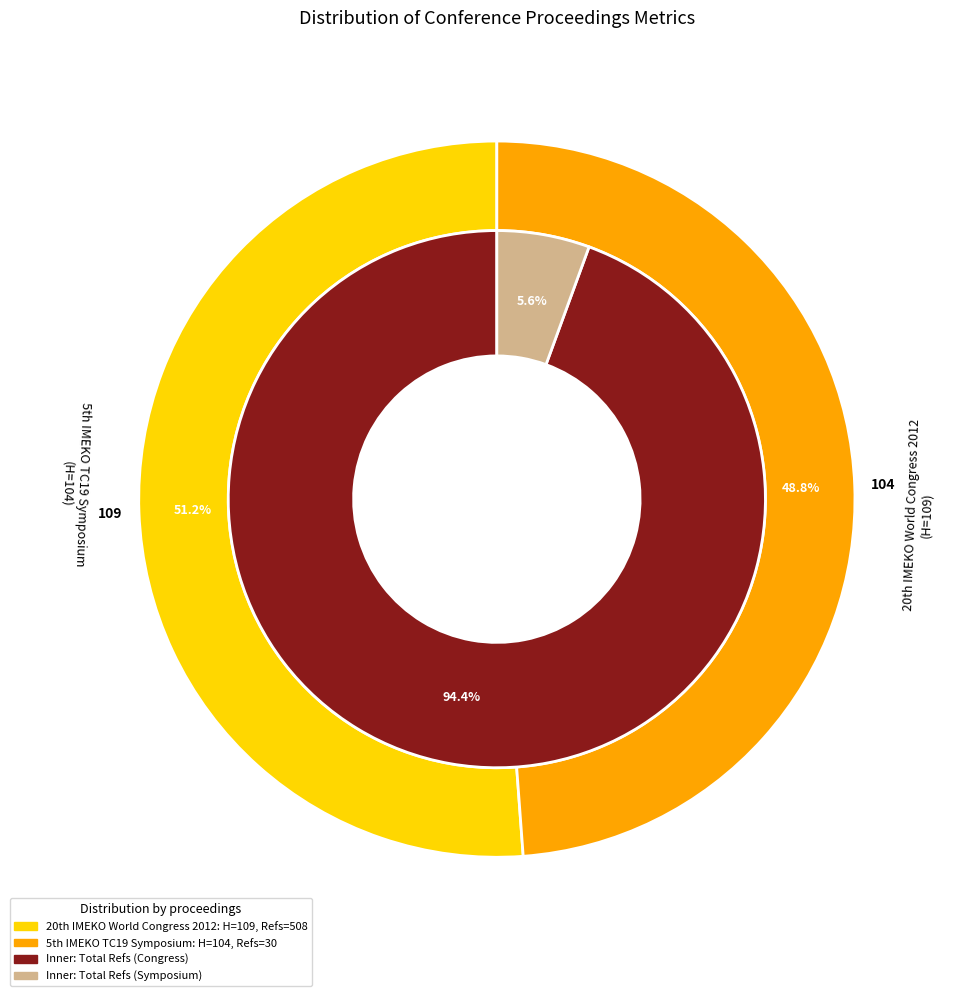

What is the largest slice in the pie chart?

20th IMEKO World Congress 2012